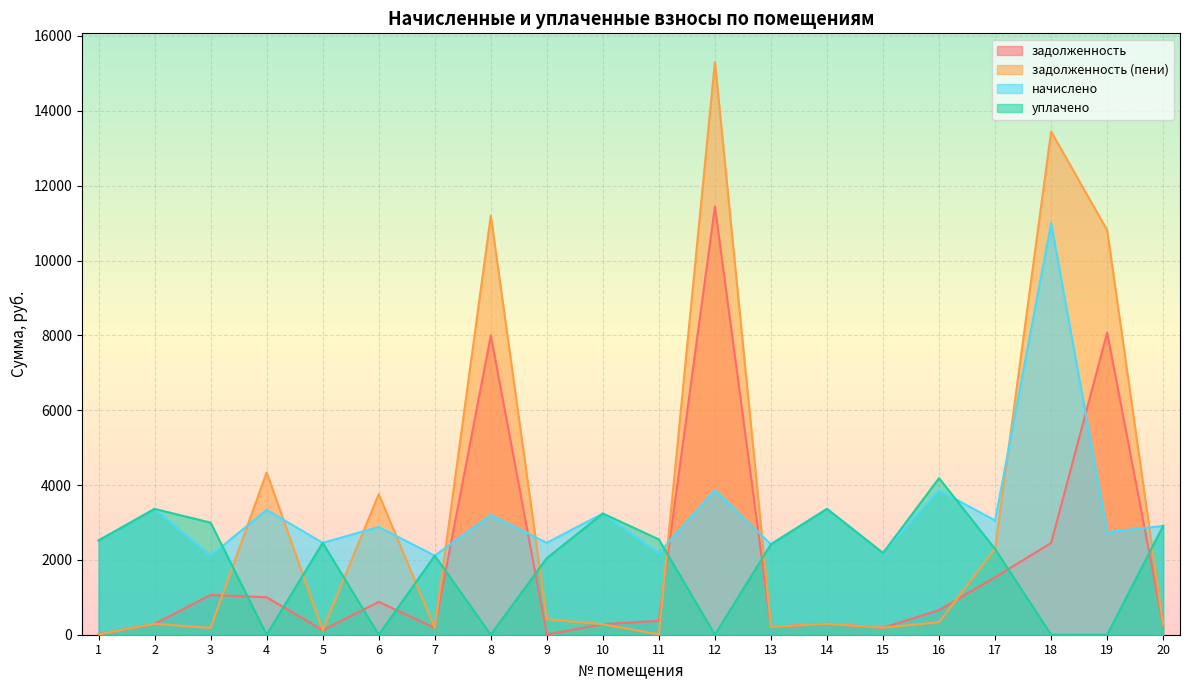

How many lines are shown in the chart?

4